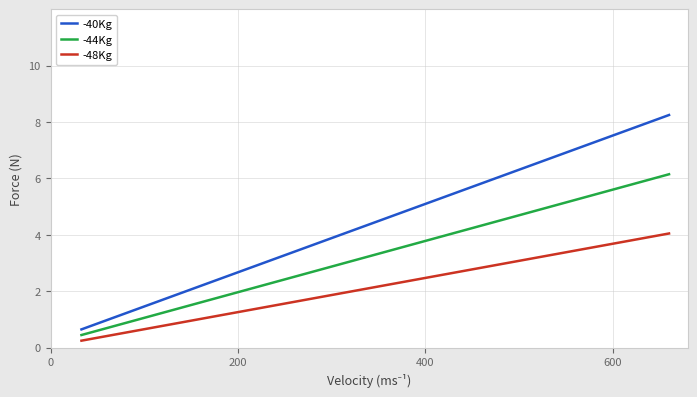

What is the difference between the maximum and minimum values in the -48Kg series?

3.8